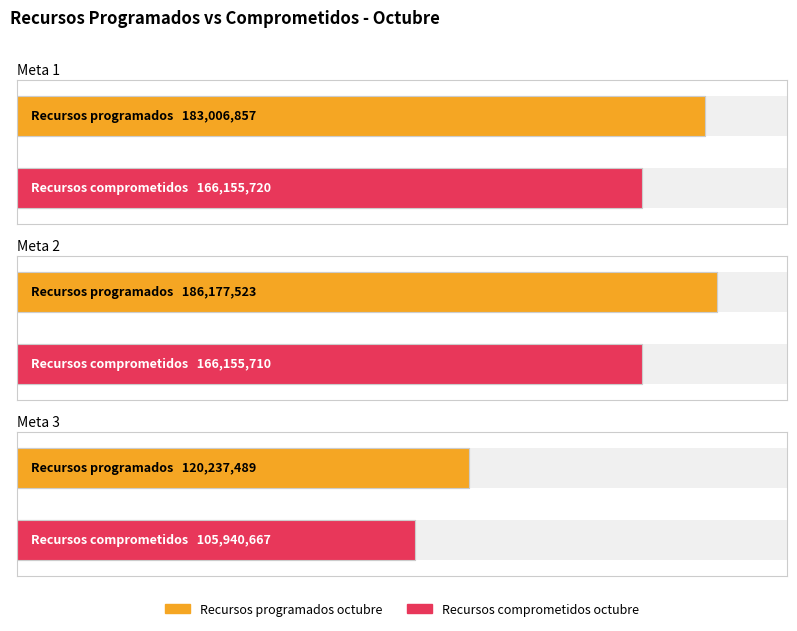

Where does the Recursos comprometidos octubre series first go above 166155710?

Meta 1